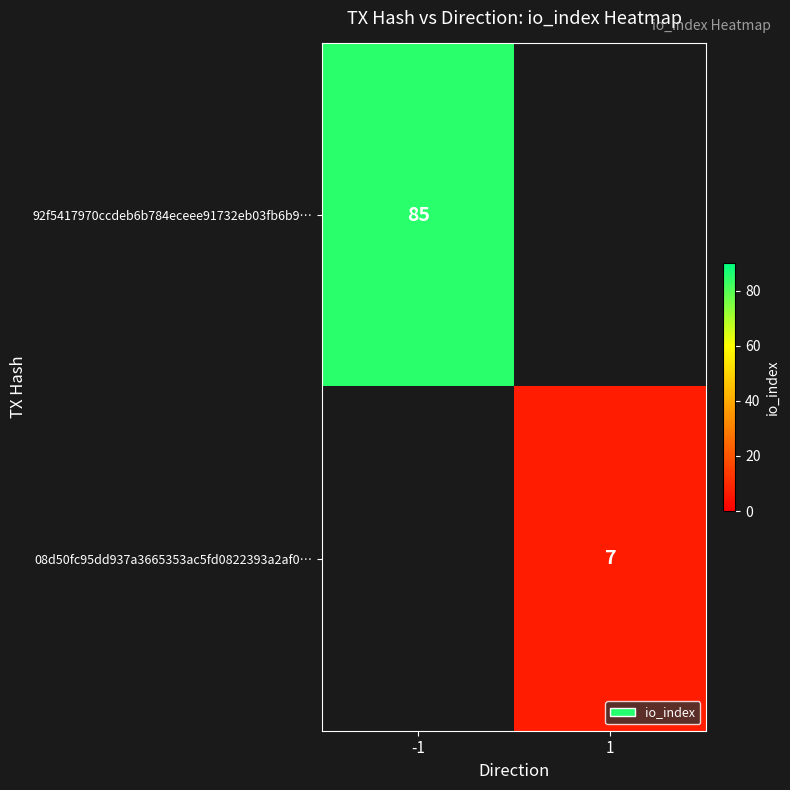

Is the value of 92f5417970ccdeb6b784eceee91732eb03fb6b9… at -1 greater than the value of 08d50fc95dd937a3665353ac5fd0822393a2af0… at 1?

Yes